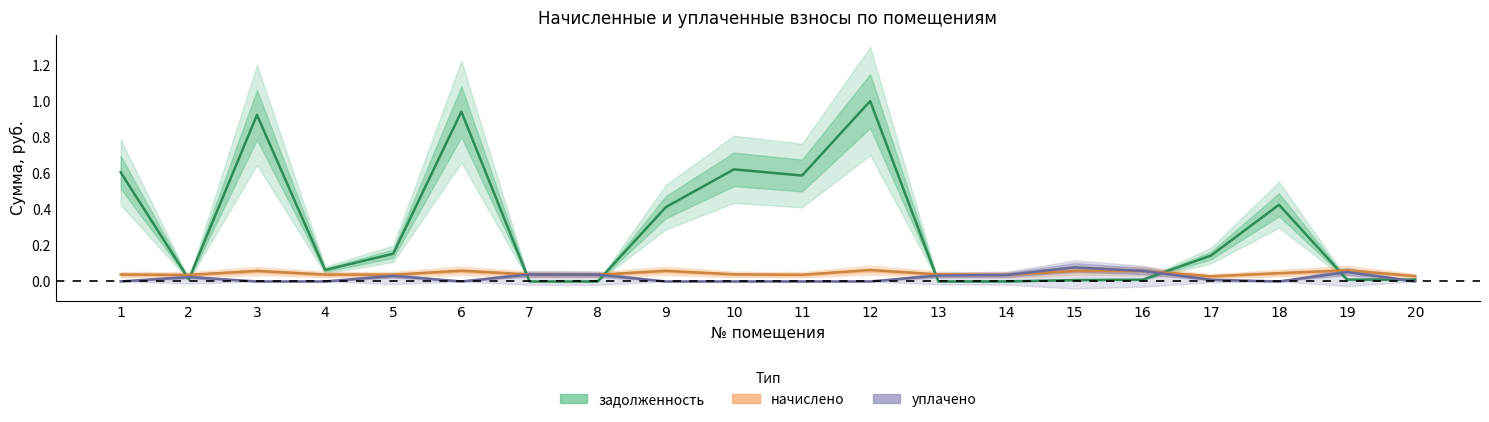

True or false: начислено (col_3) and задолженность (col_1) intersect in this chart.

True